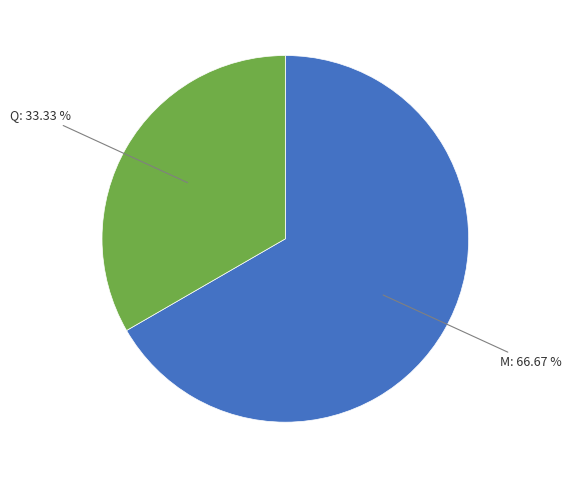

Does any single category account for the majority?

Yes